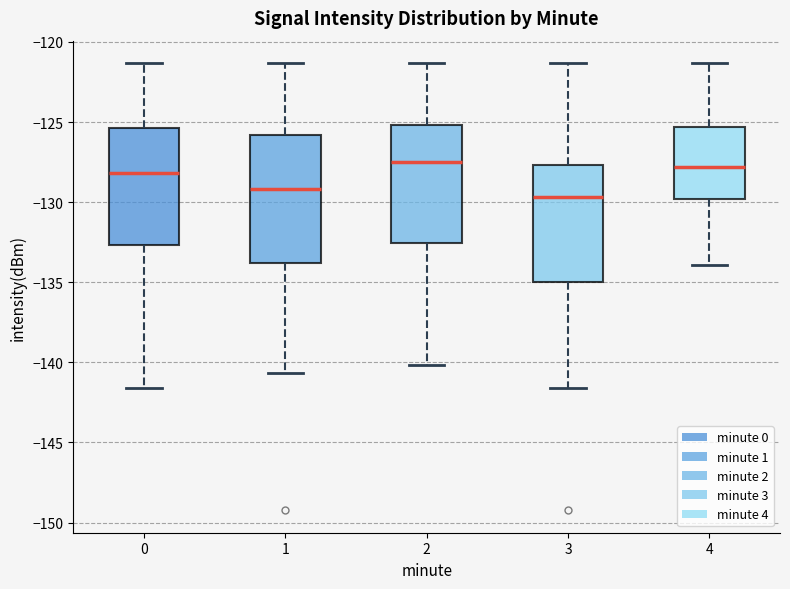

Reading left to right, read every box against the y-axis: the position of its median line, the range the box covers, and the ends of its whiskers. The values are not printed on the chart, so give them approximately, as read against the axis.

0: median -128.0, box -132.5 to -125.5, whiskers -141.5 to -121.5
1: median -129.0, box -134.0 to -126.0, whiskers -140.5 to -121.5
2: median -127.5, box -132.5 to -125.0, whiskers -140.0 to -121.5
3: median -129.5, box -135.0 to -127.5, whiskers -141.5 to -121.5
4: median -128.0, box -130.0 to -125.5, whiskers -134.0 to -121.5